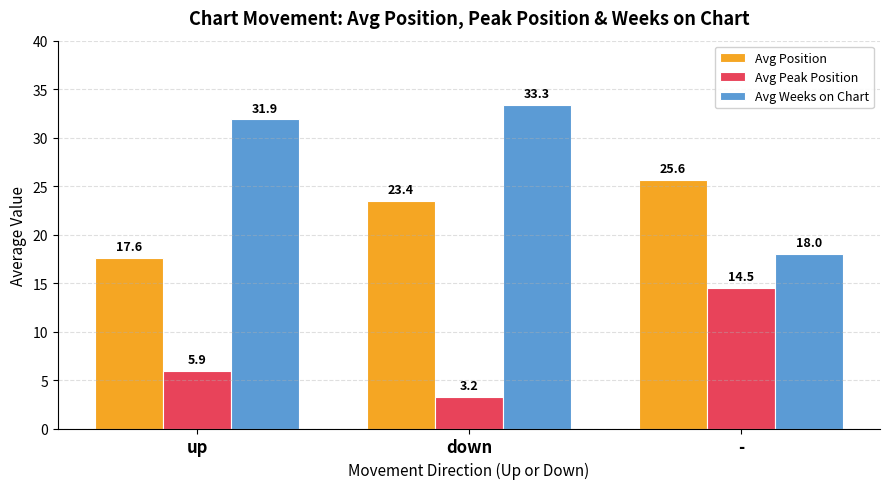

What is the sum of all Avg Peak Position values?

23.6